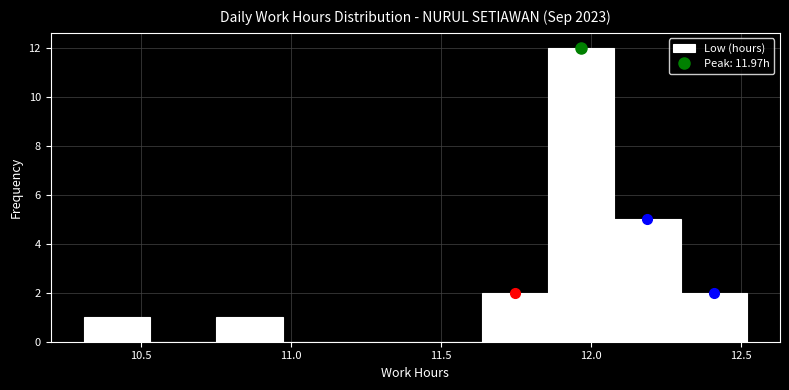

Over which range of the x-axis is the bar tallest?

11.85 to 12.10